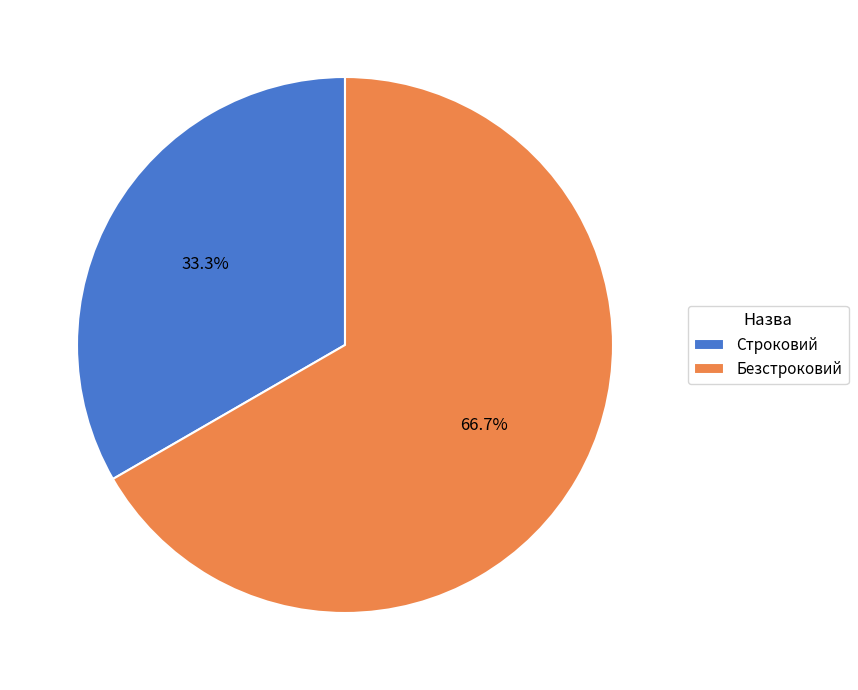

The Безстроковий slice represents 67% of the pie. True or false?

True